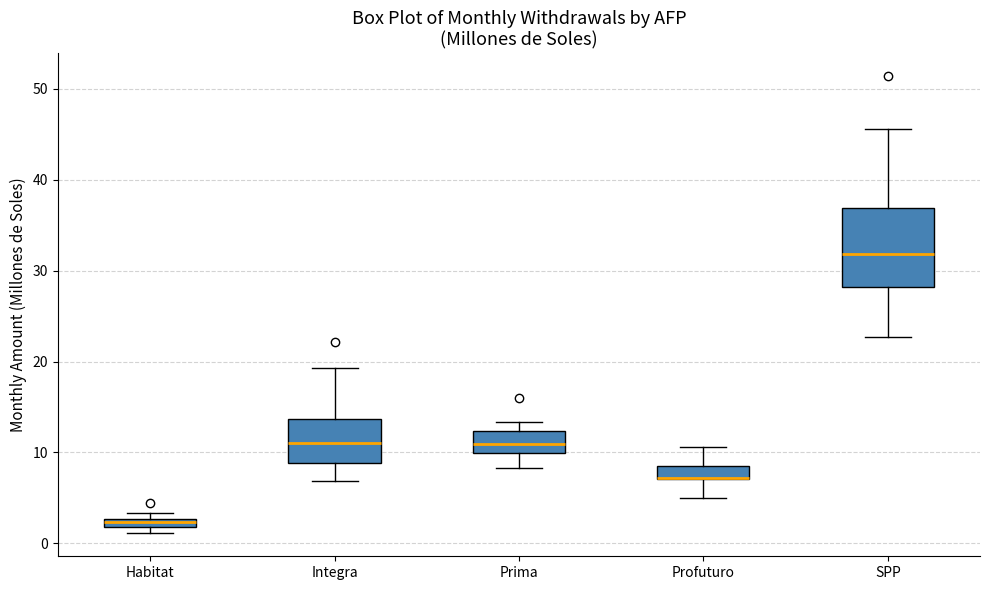

Where does the lower whisker of the box for SPP end on the y-axis? The values are not printed on the chart, so give them approximately, as read against the axis.

23